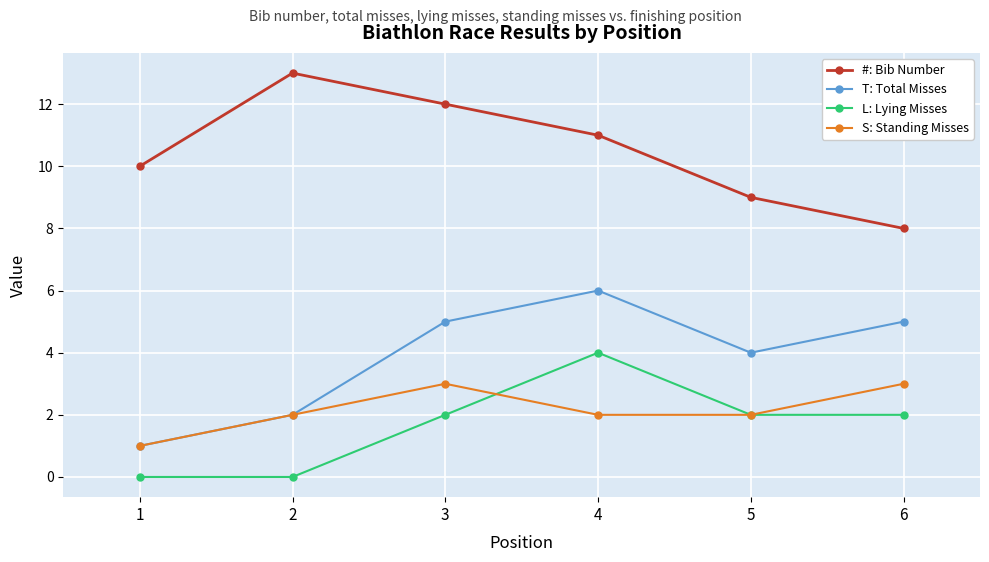

True or false: L: Lying Misses and S: Standing Misses intersect in this chart.

True